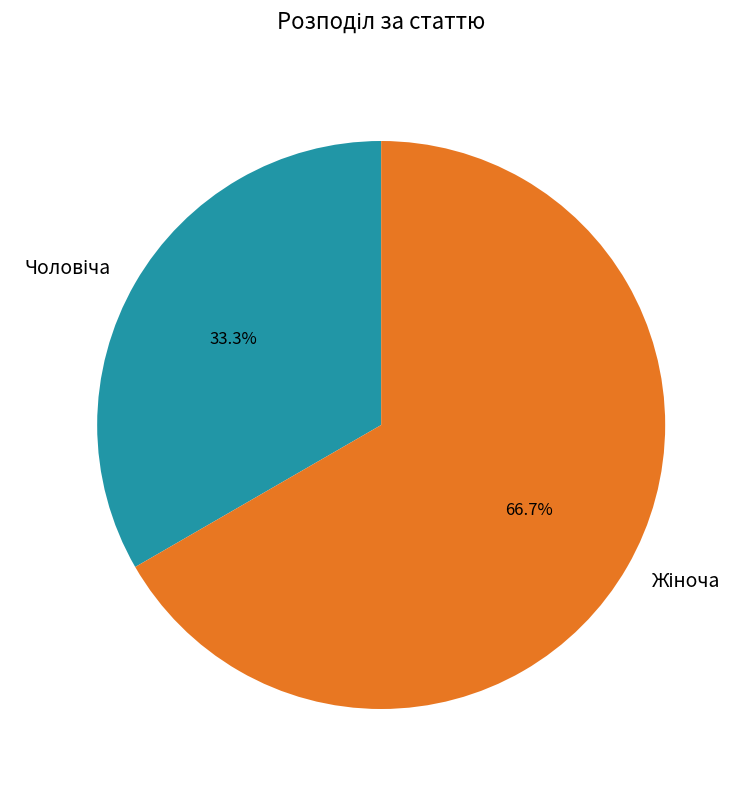

Is there any slice that represents more than half of the pie?

Yes